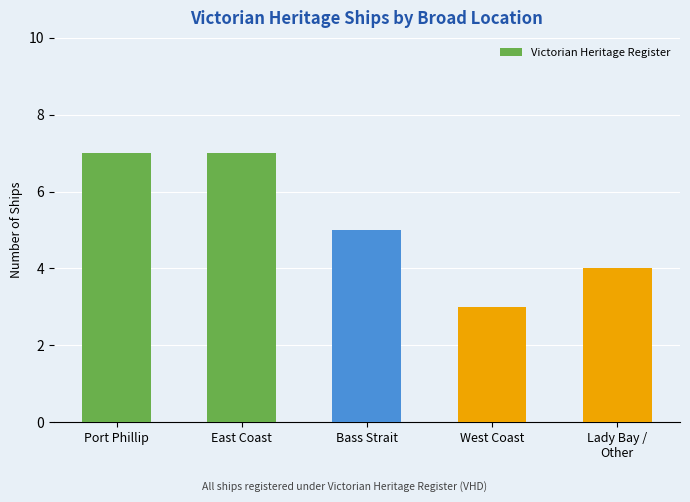

What is the greatest value displayed?

7